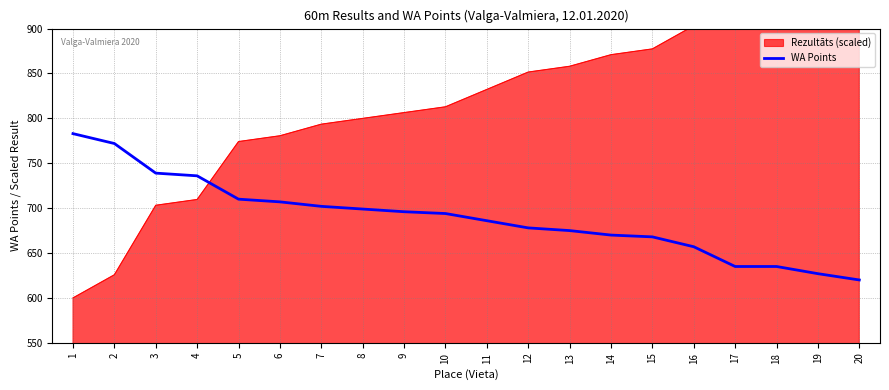

Count the number of categories in the chart.

20